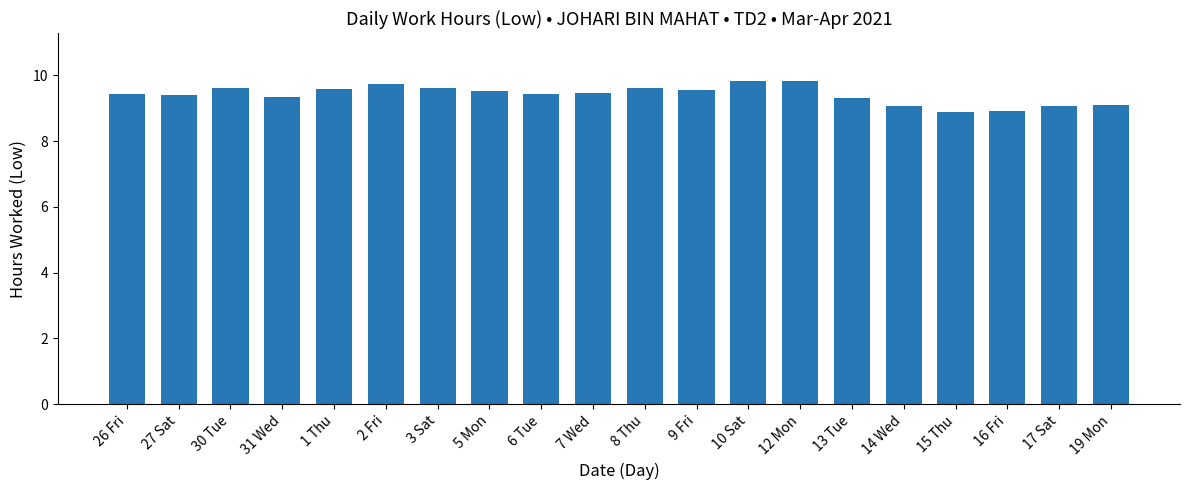

Is it true that the value at 9 Fri is 9.6?

True